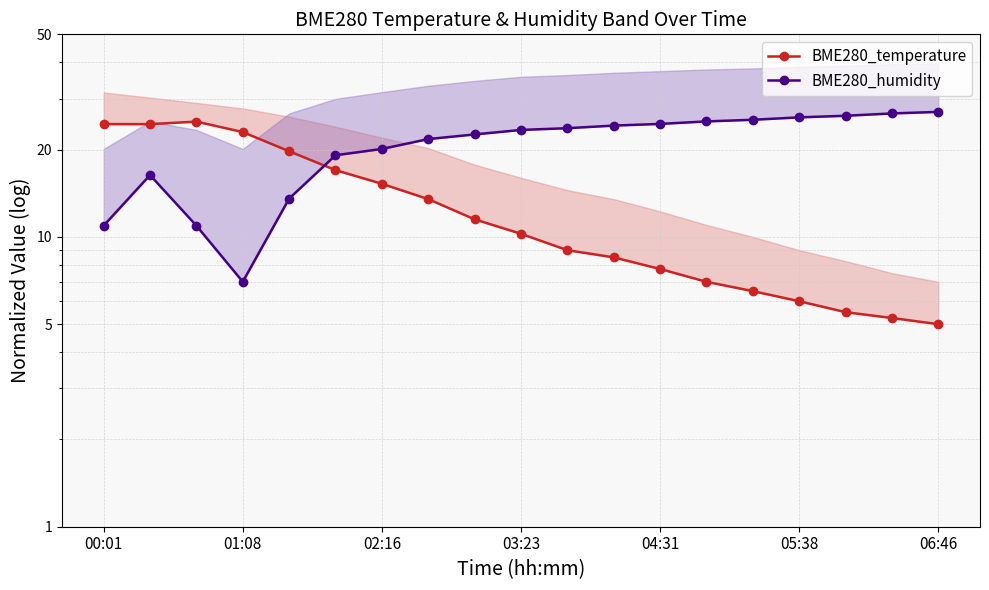

What is the value of the BME280_humidity point at the 10th from the left?

23.4